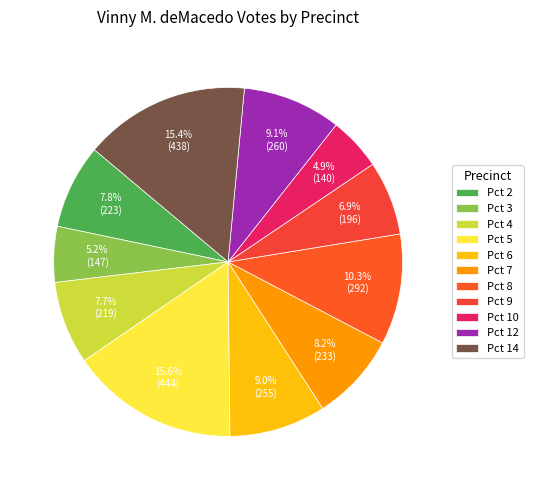

The Pct 6 slice represents 1% of the pie. True or false?

False